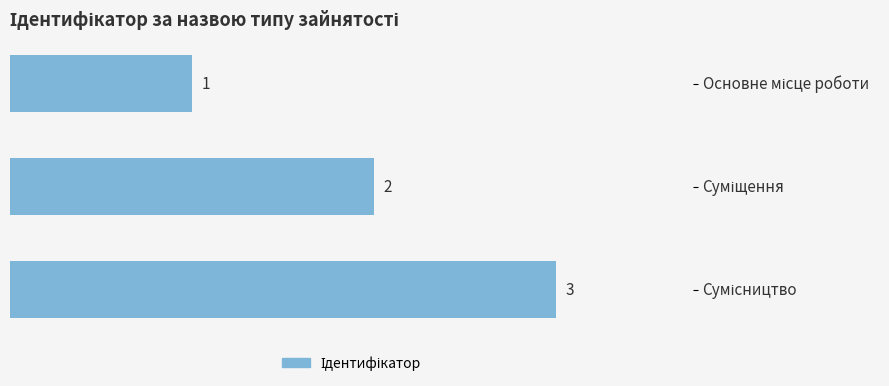

How many series are shown in this chart?

1